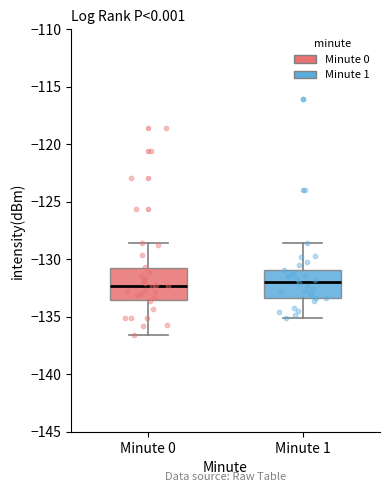

Reading left to right, transcribe this box plot: for each box, give where its median line is, the range the box spans, and where its two whiskers end, as read against the y-axis. The values are not printed on the chart, so give them approximately, as read against the axis.

Minute 0: median -132.5, box -133.5 to -131.0, whiskers -136.5 to -128.5
Minute 1: median -132.0, box -133.5 to -131.0, whiskers -135.0 to -128.5